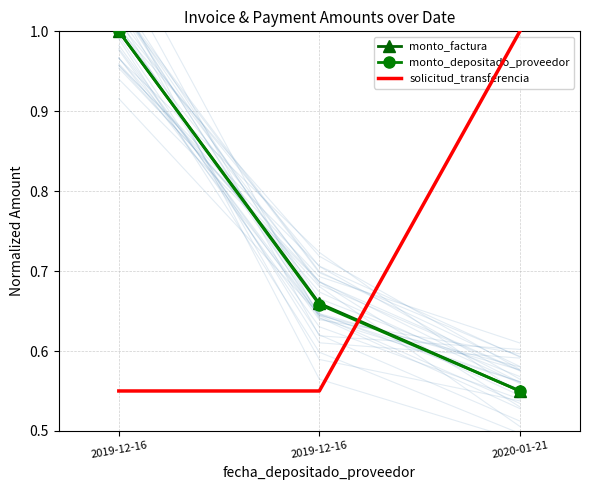

What is the maximum value for monto_factura?

1.0